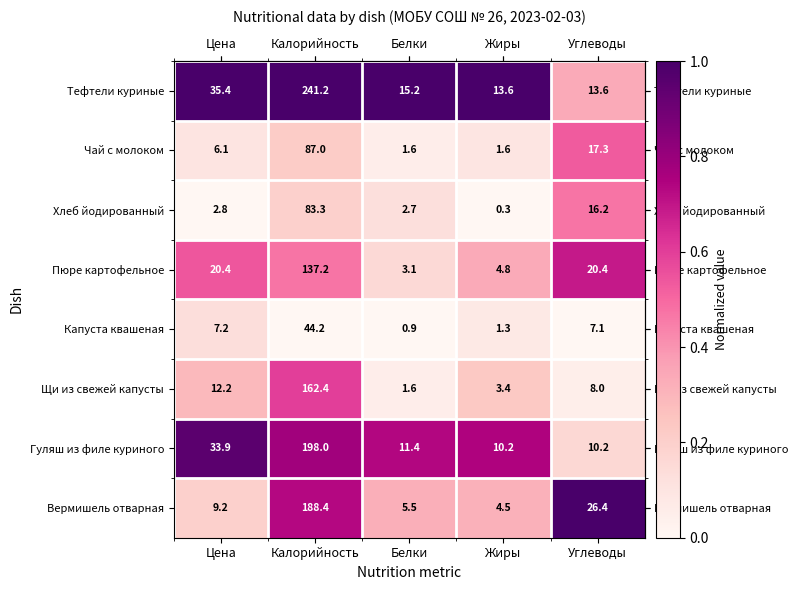

Count the number of categories in the chart.

5